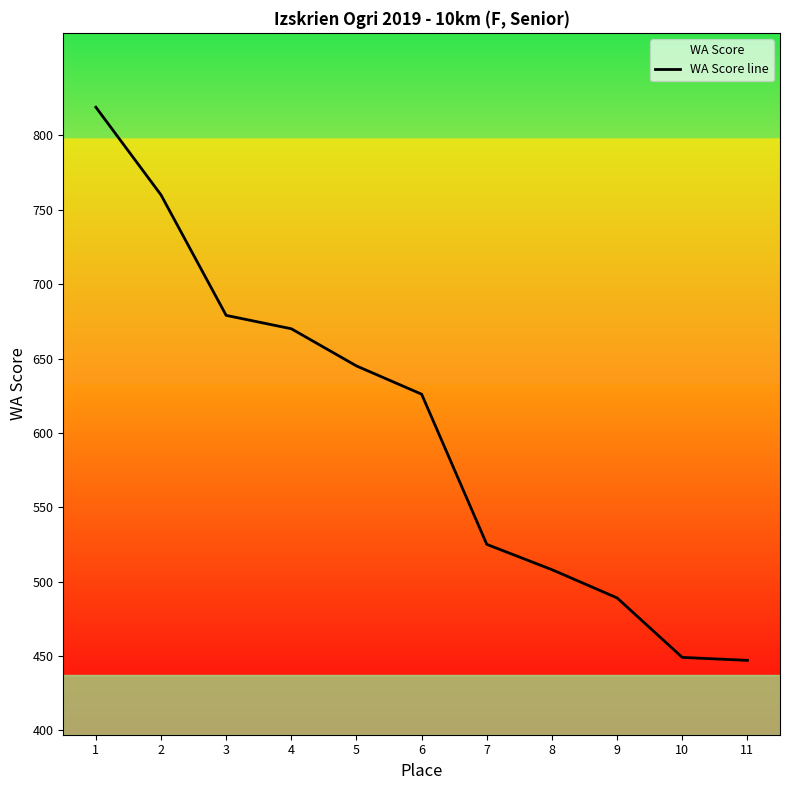

Does the chart display data point markers on the line(s)?

No